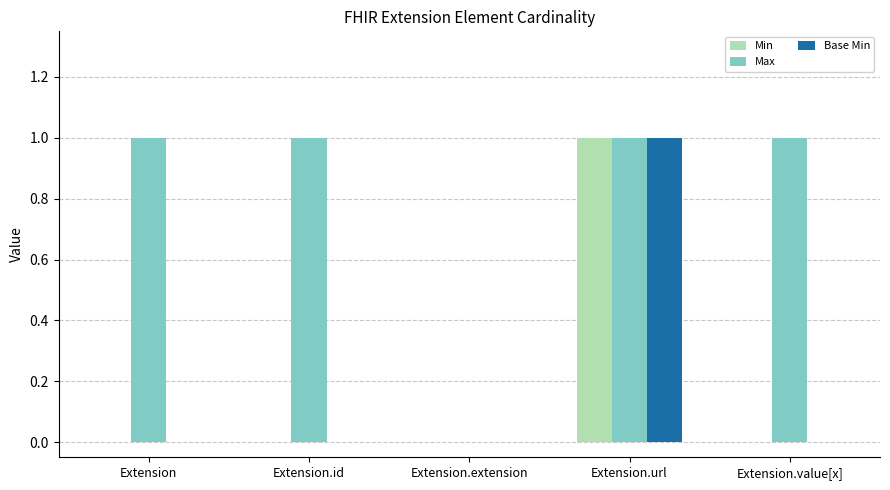

At which category is the sum across all series the highest?

Extension.url